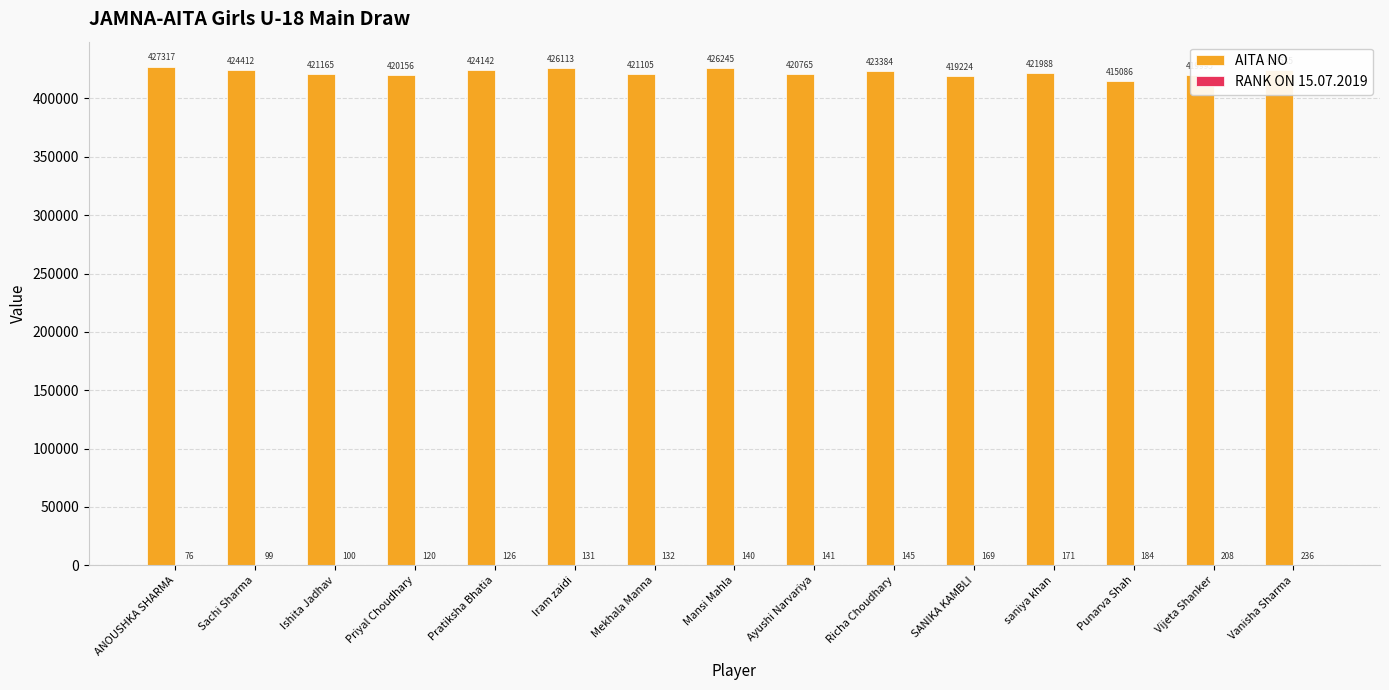

How many groups of bars are there?

15